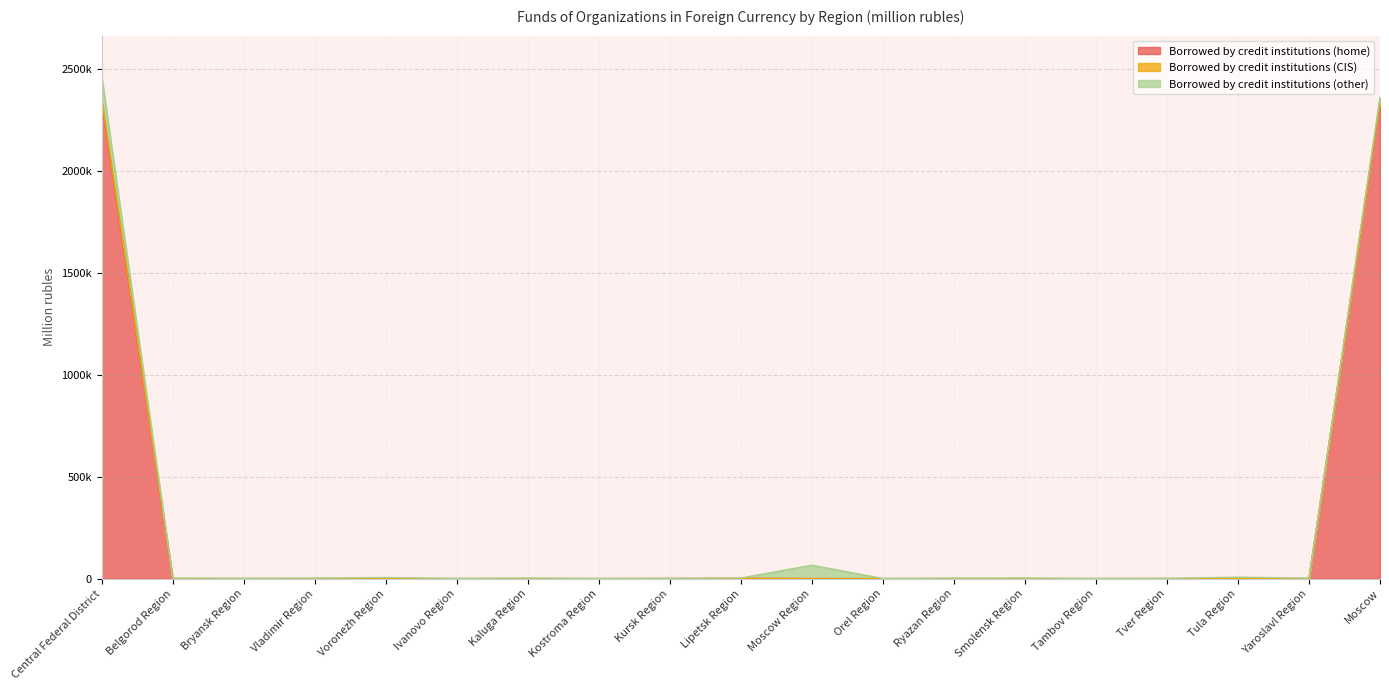

At which label does Borrowed by credit institutions (CIS) reach its peak?

Central Federal District